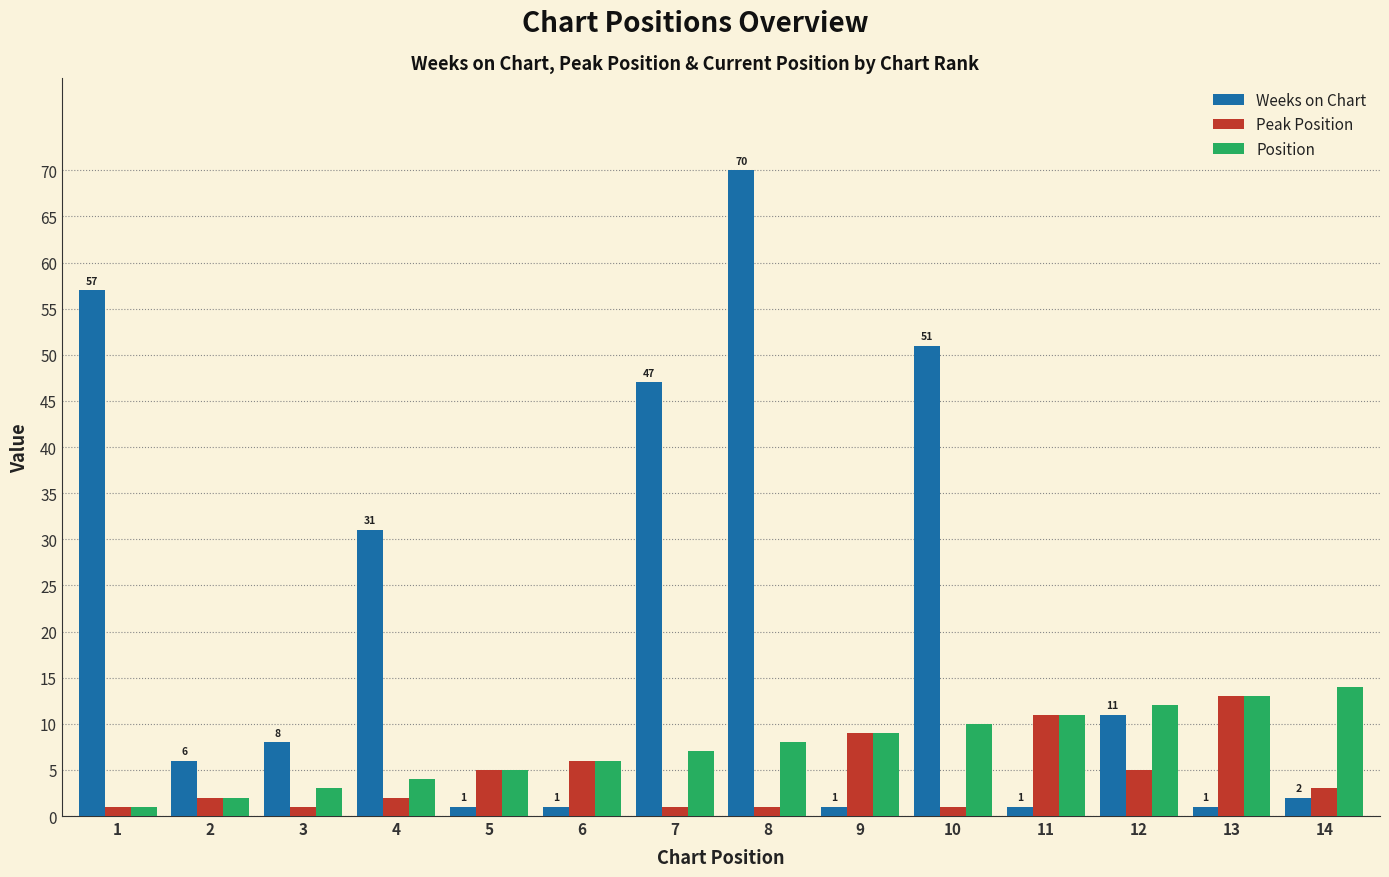

How many data points in Weeks on Chart are less than 8?

7